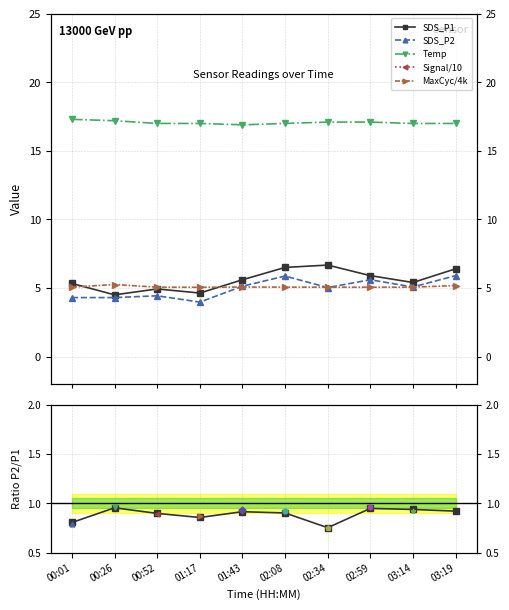

True or false: MaxCyc/4k and Temp intersect in this chart.

False